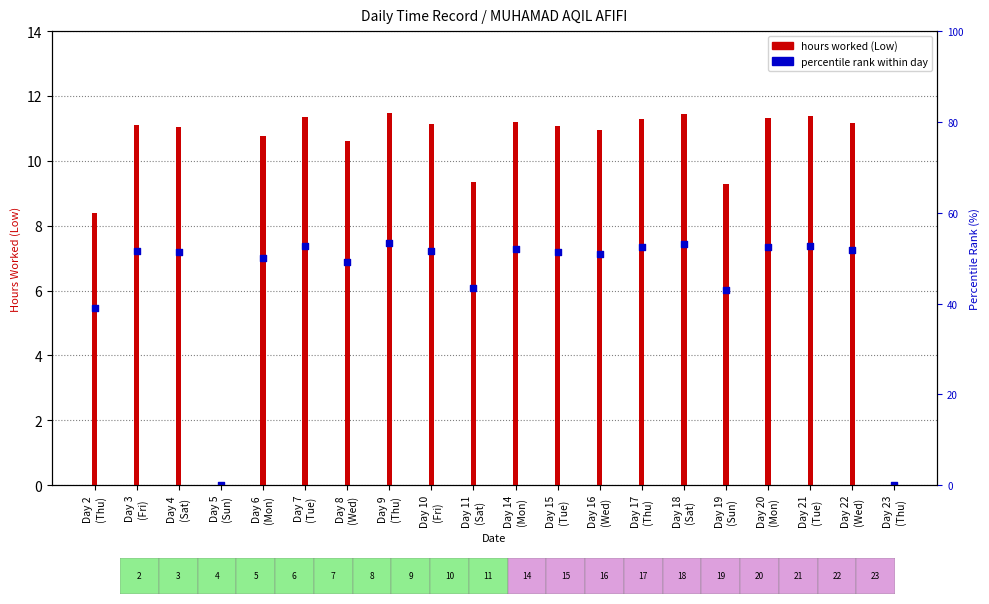

Which series contains the highest Y value?

hours worked